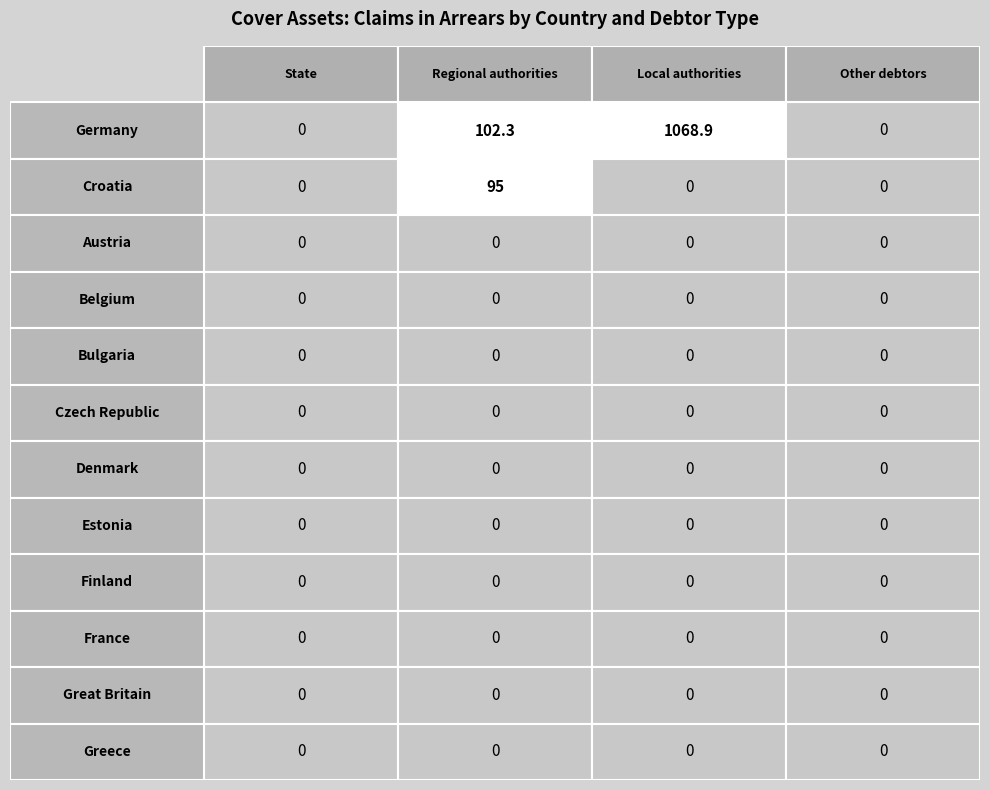

What is the greatest value displayed?

1068.9